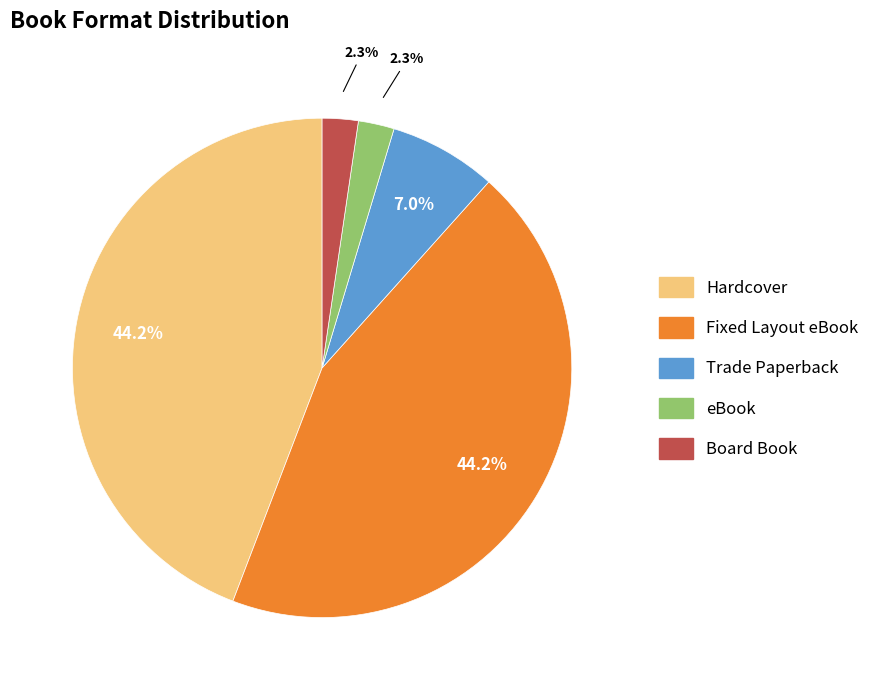

Does any single category account for the majority?

No